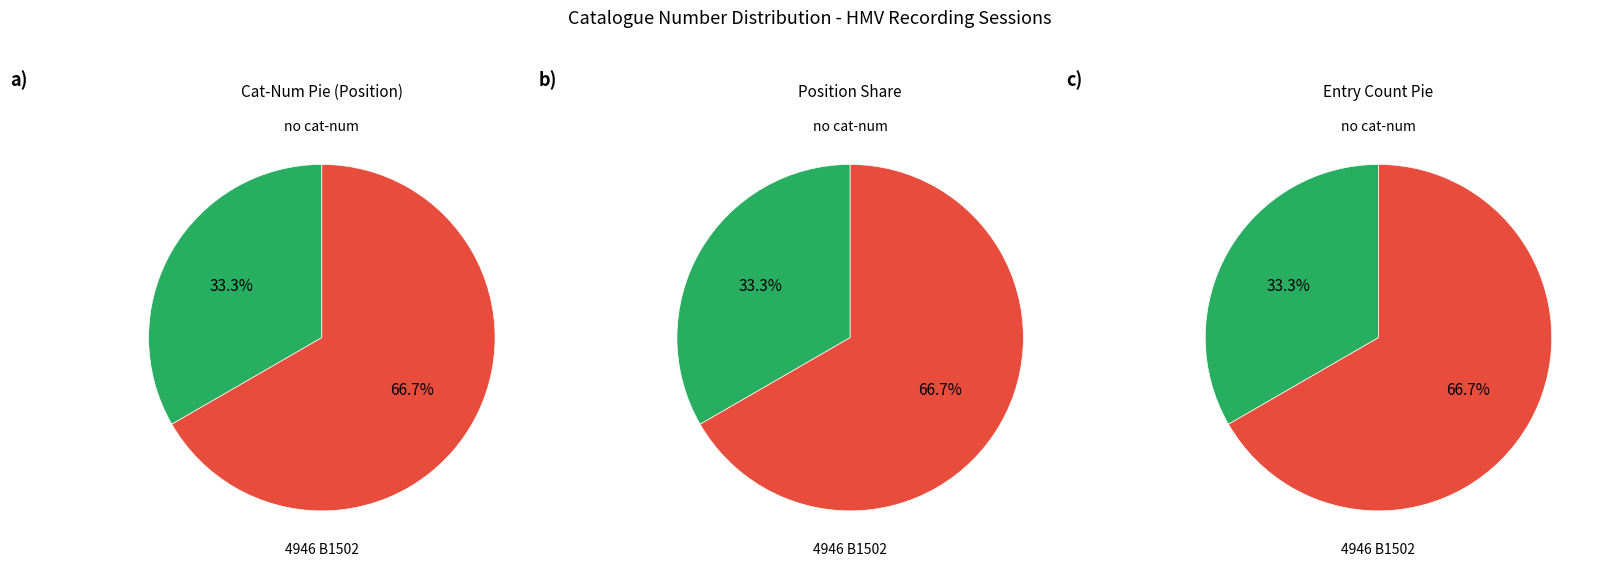

Is it true that 4946 B1502 is 19% of the pie?

False